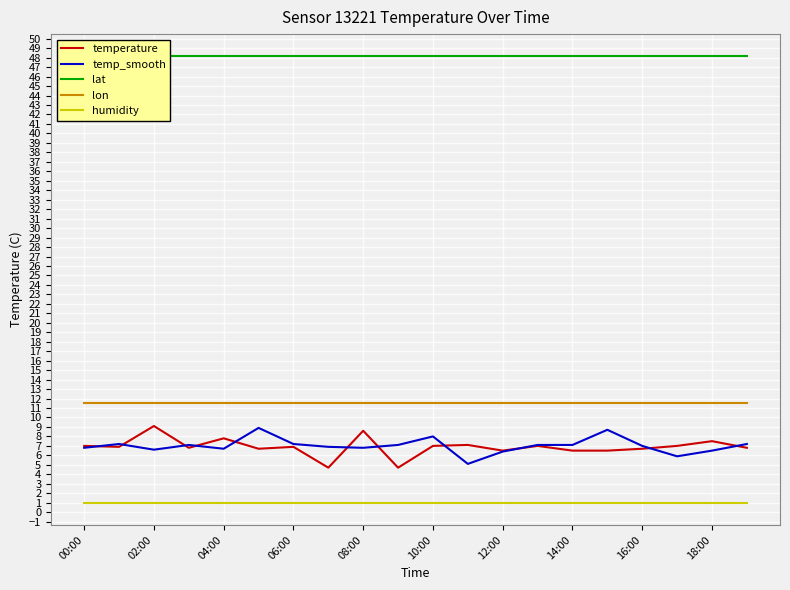

Which series has the widest spread of values?

temperature